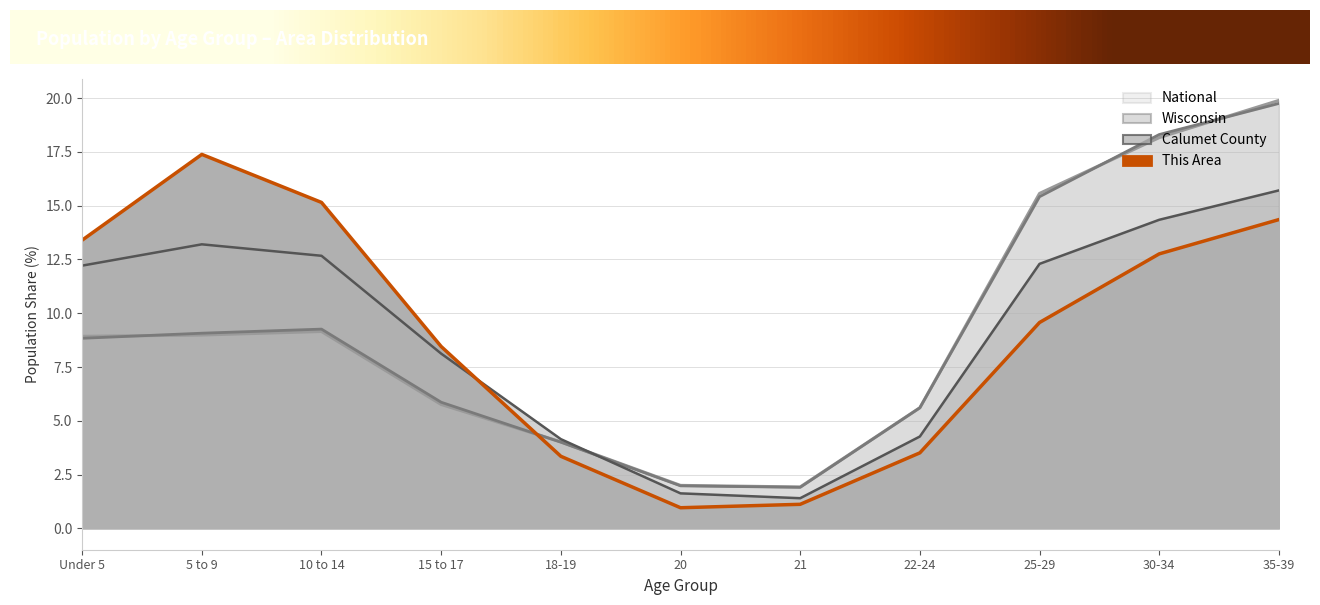

What is the difference between the This Area values at 20 and 15 to 17?

7.5